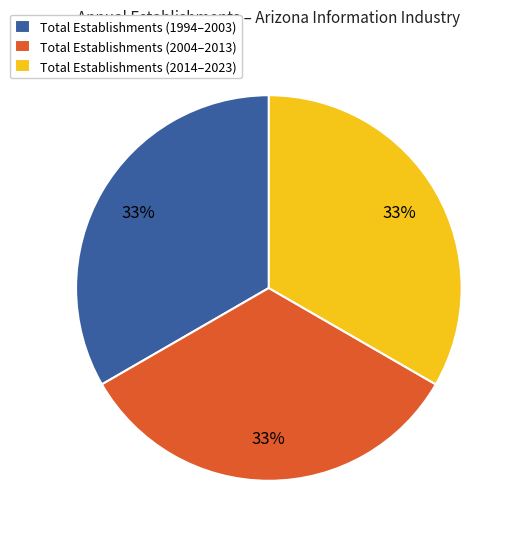

How many slices are in this pie chart?

3